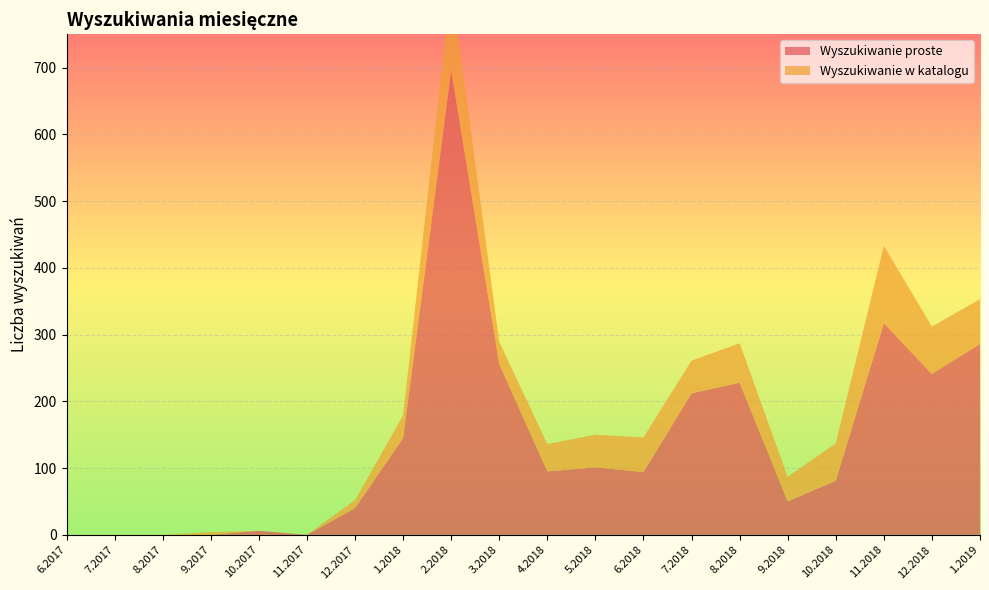

Reading left to right, transcribe all the data shown in this chart.

Wyszukiwanie proste: 6.2017=0	7.2017=0	8.2017=0	9.2017=0	10.2017=6	11.2017=0	12.2017=40	1.2018=145	2.2018=696	3.2018=256	4.2018=95	5.2018=101	6.2018=94	7.2018=212	8.2018=228	9.2018=50	10.2018=81	11.2018=317	12.2018=241	1.2019=286
Wyszukiwanie w katalogu: 6.2017=0	7.2017=0	8.2017=0	9.2017=4	10.2017=0	11.2017=0	12.2017=12	1.2018=34	2.2018=129	3.2018=33	4.2018=41	5.2018=49	6.2018=52	7.2018=49	8.2018=59	9.2018=37	10.2018=56	11.2018=116	12.2018=71	1.2019=67